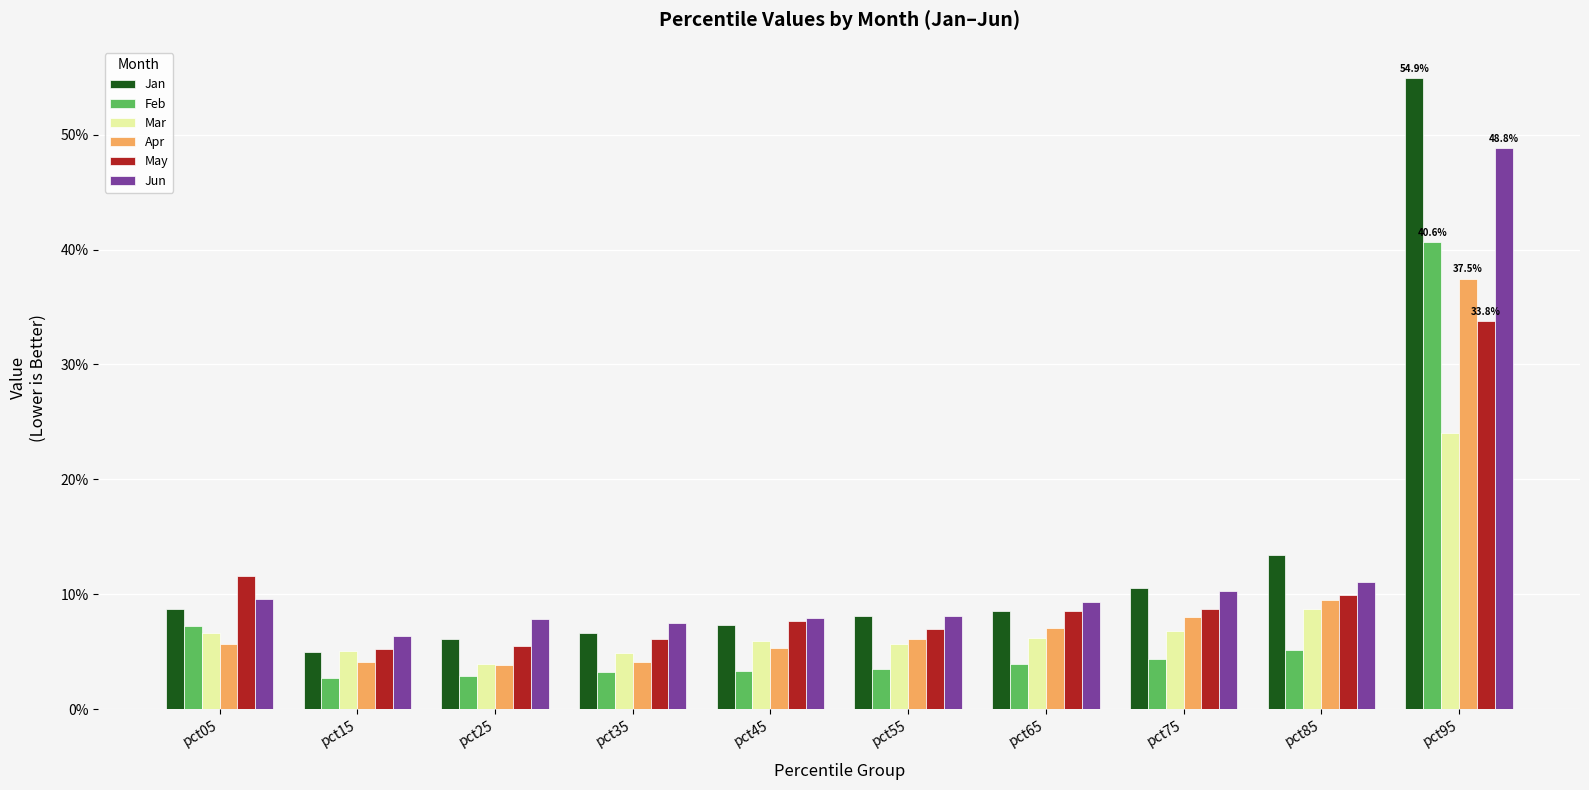

What is the difference between the second highest and minimum values in the May series?

0.1